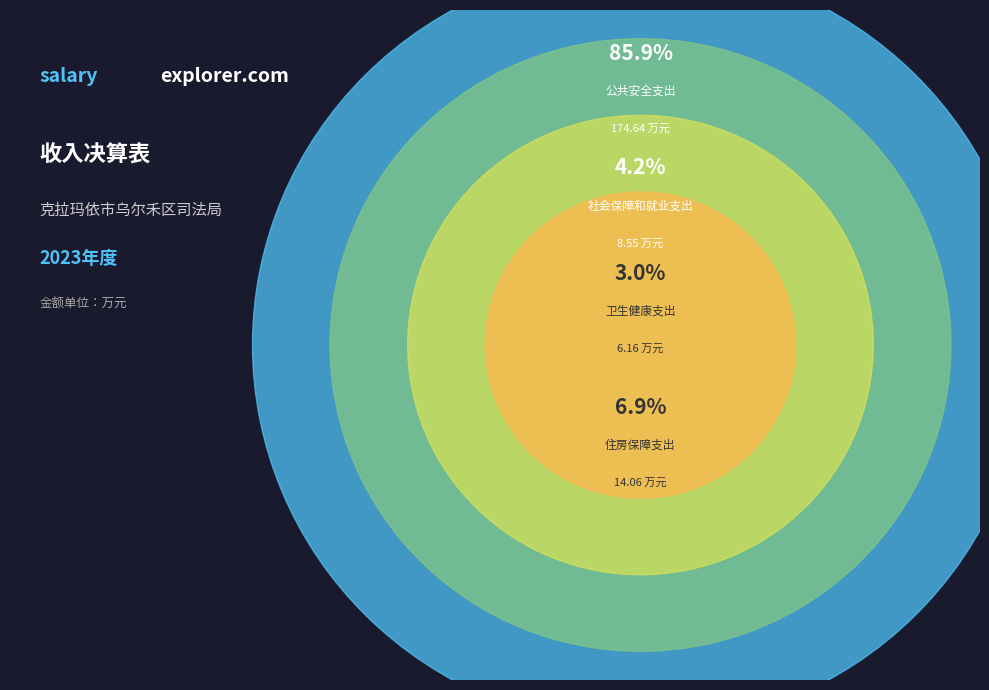

Rank the categories by value from highest to lowest.

公共安全支出, 住房保障支出, 社会保障和就业支出, 卫生健康支出